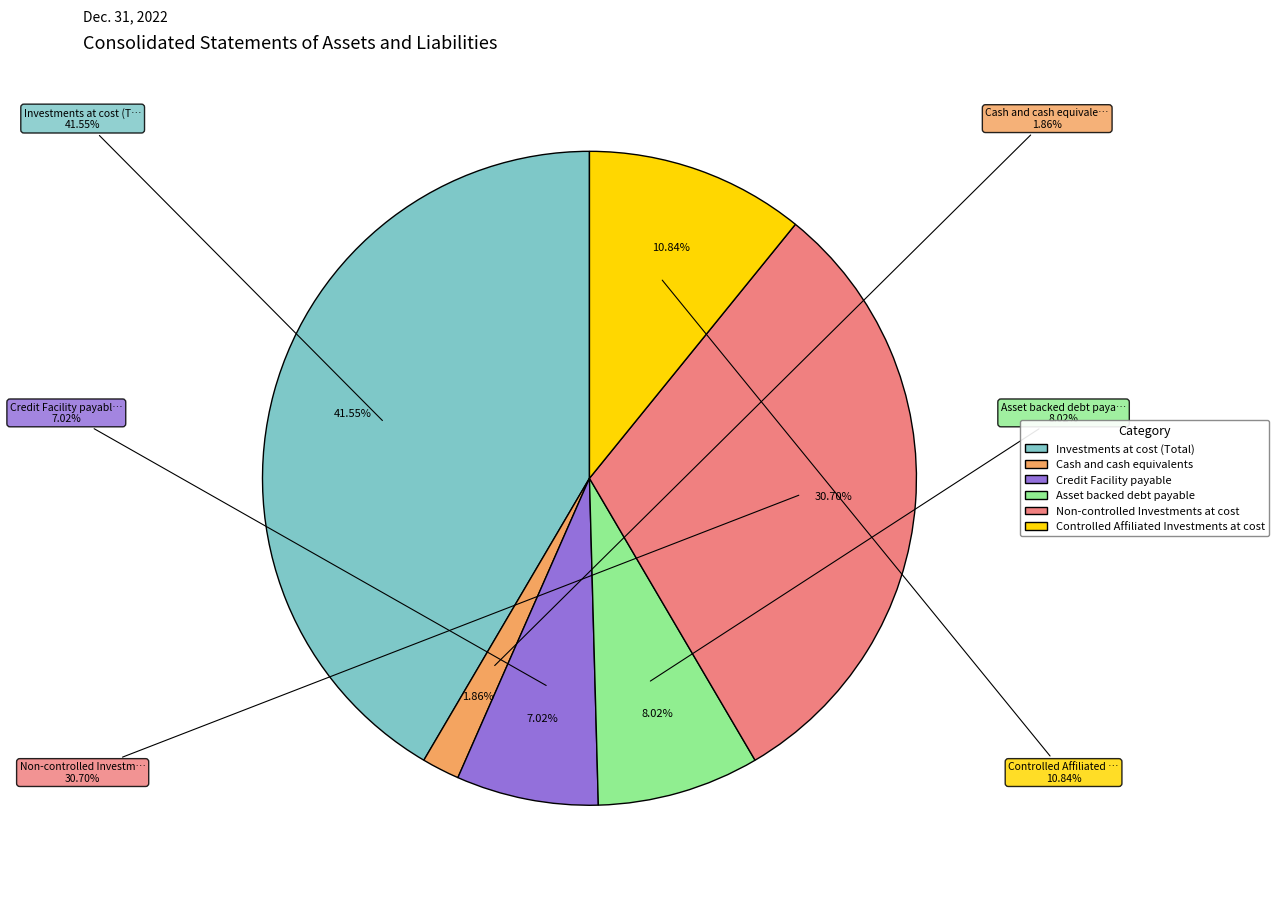

What percentage do Non-controlled Investments at cost and Credit Facility payable together represent?

37.7%